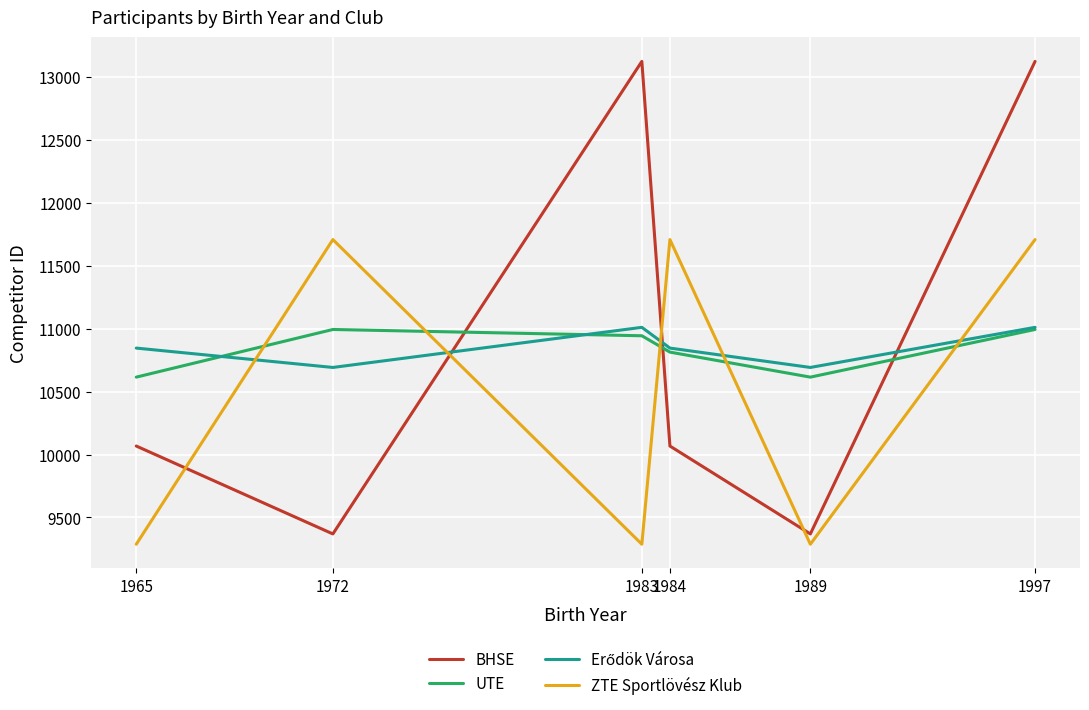

What value does the BHSE series have at 1983?

13127